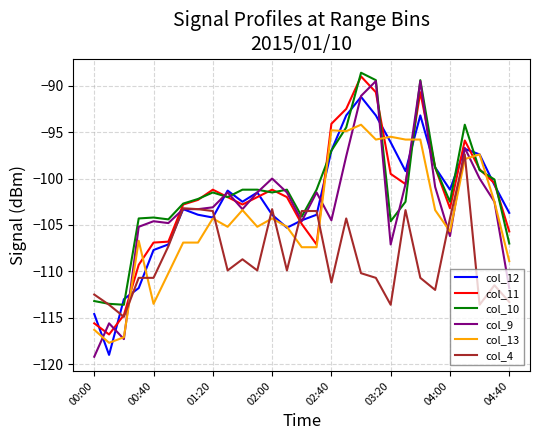

What is the maximum value shown in the chart?

-88.6